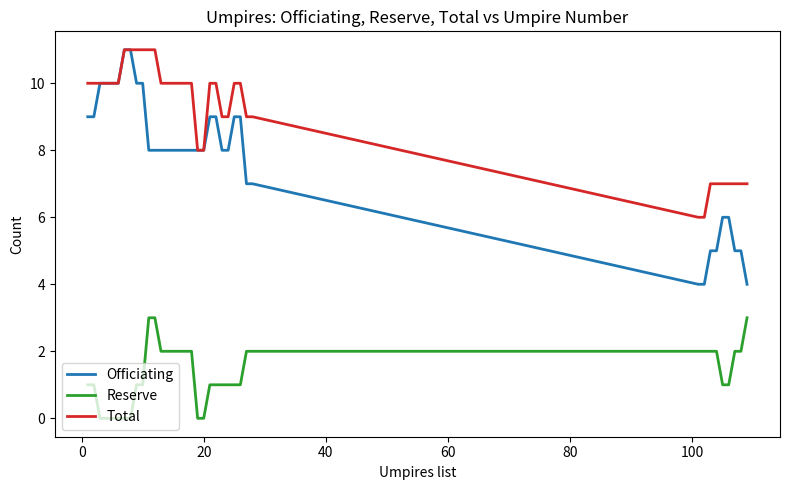

Which series has the widest spread of values?

Officiating